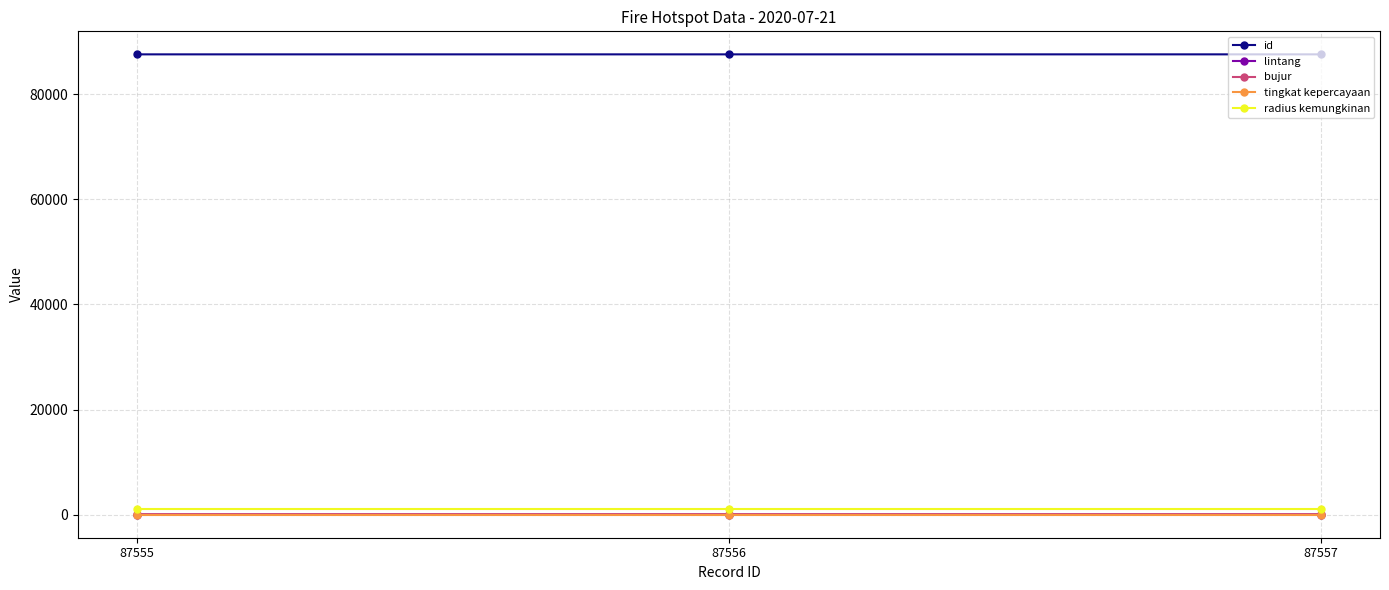

Does the chart have visible grid lines?

Yes